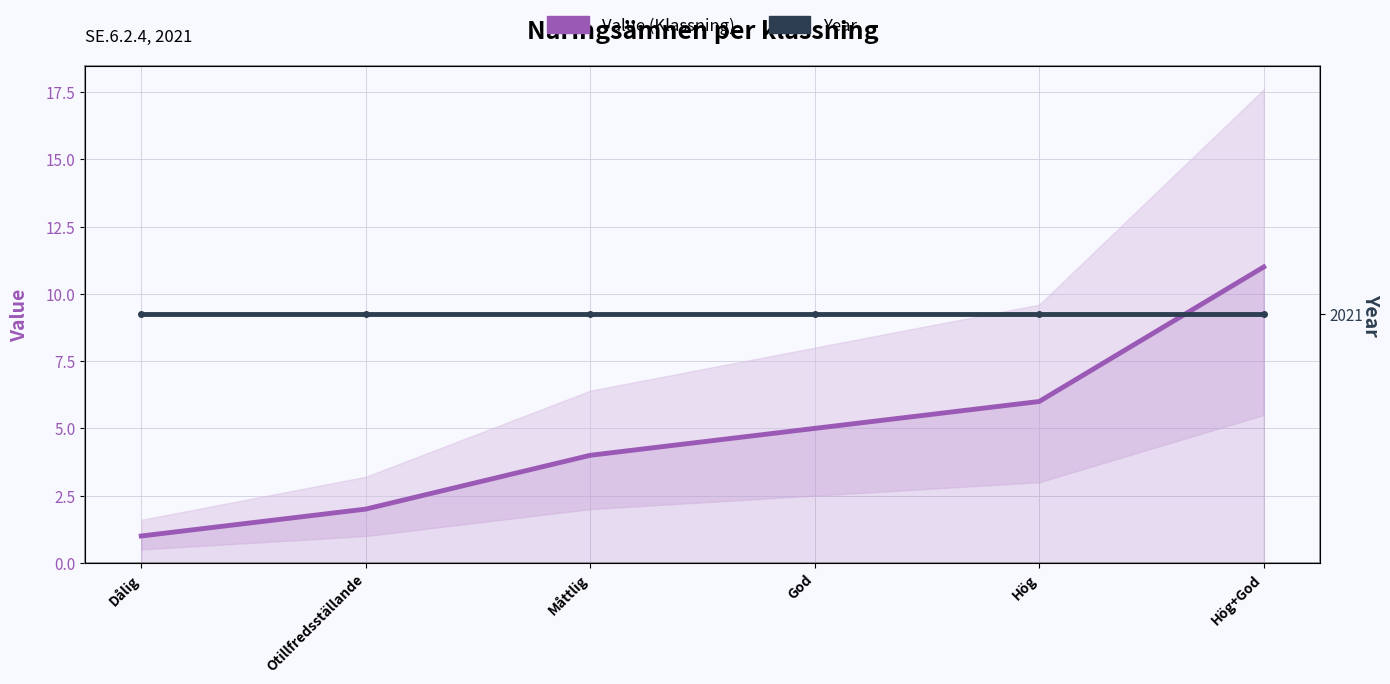

Between Dålig and Otillfredsställande, which series saw the biggest shift?

Value (Klassning)